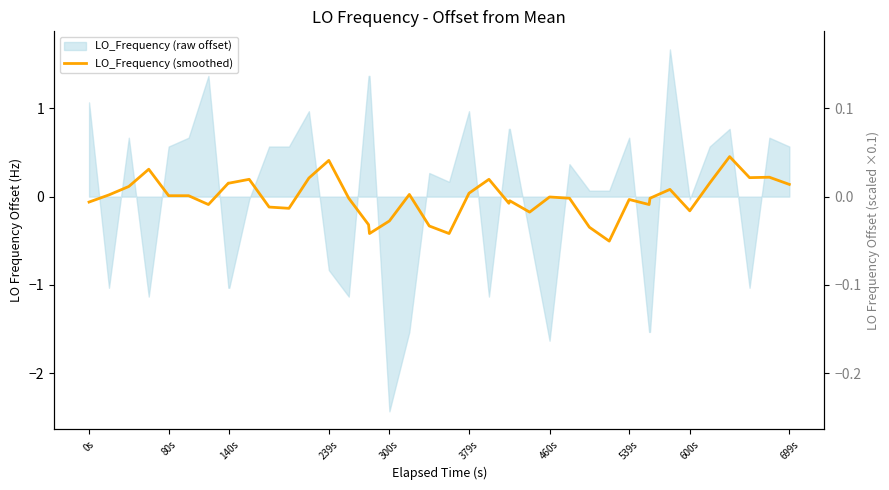

Which series ends up on top after the final intersection of LO_Frequency (smoothed) and LO_Frequency scaled?

LO_Frequency (smoothed)